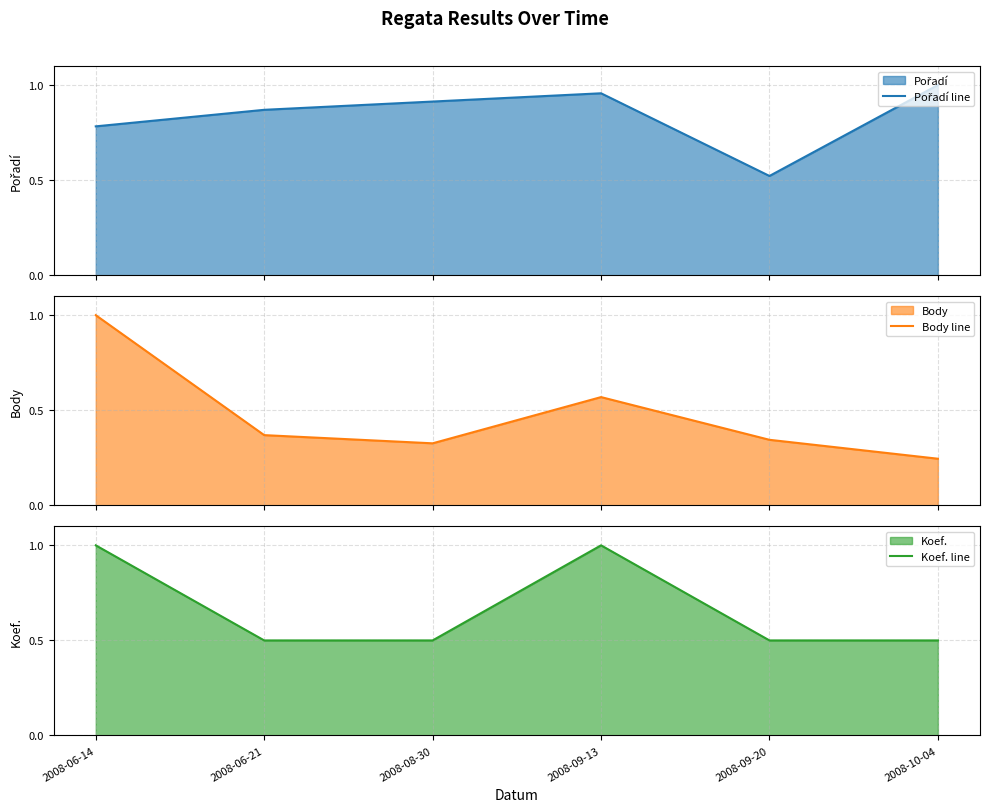

What is the minimum value shown in the chart?

0.2